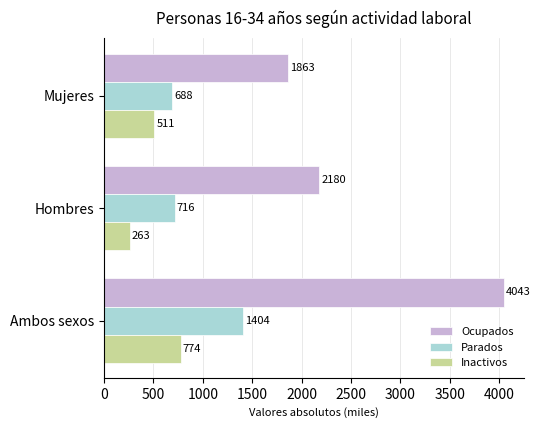

List the labels in order of Inactivos value, smallest first.

Hombres, Mujeres, Ambos sexos